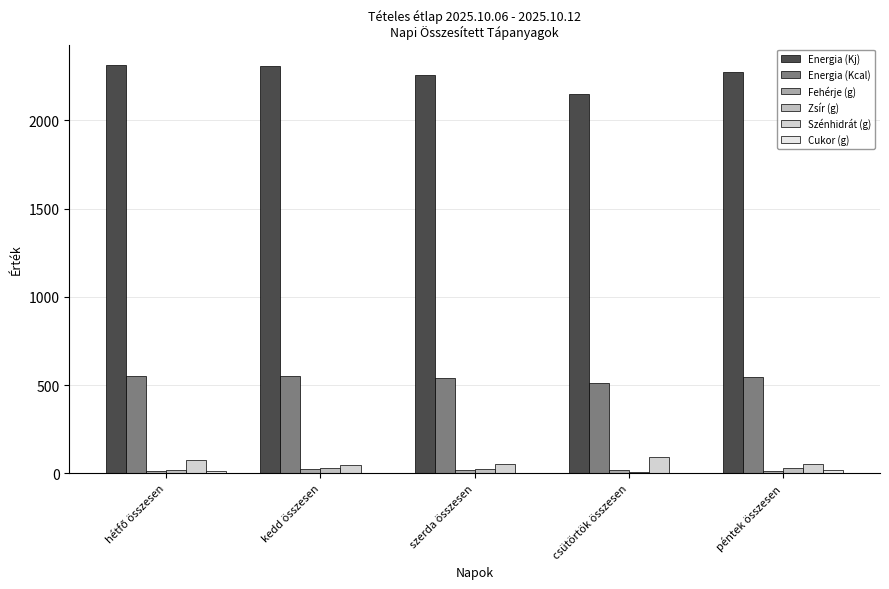

What is the label of the 3rd bar from the right?

szerda összesen